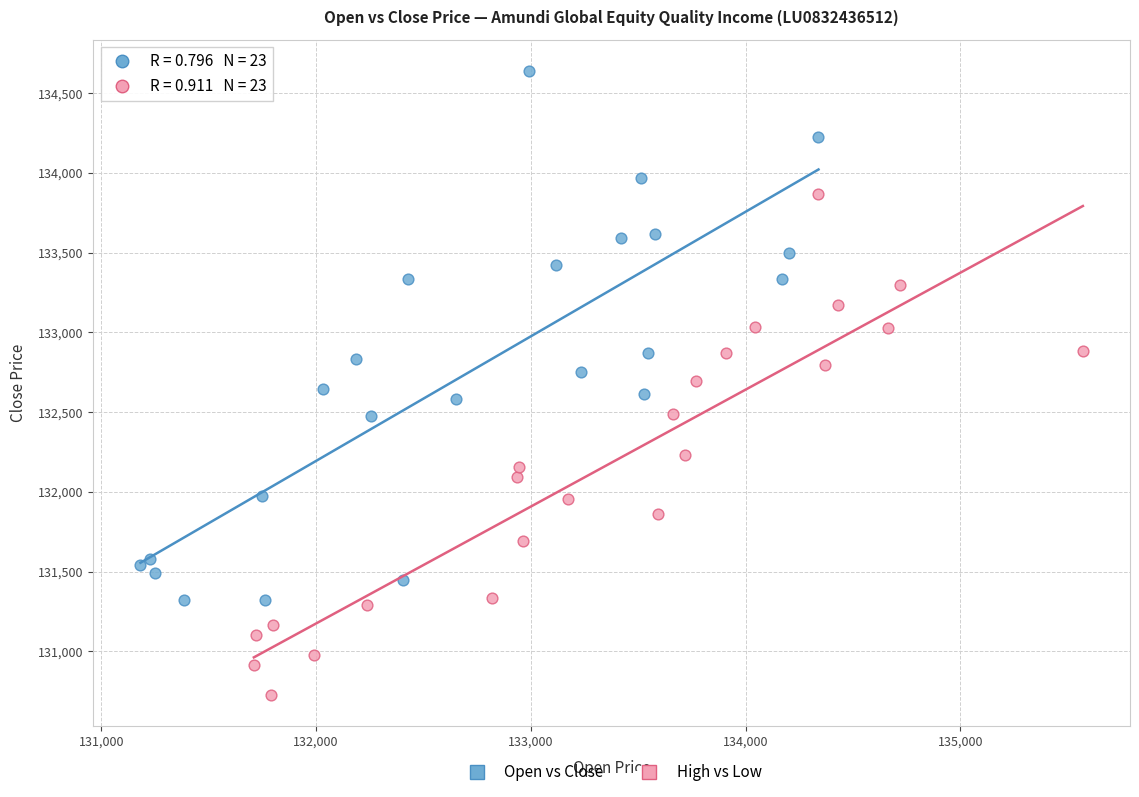

Which series reaches the maximum Y coordinate?

Open vs Close